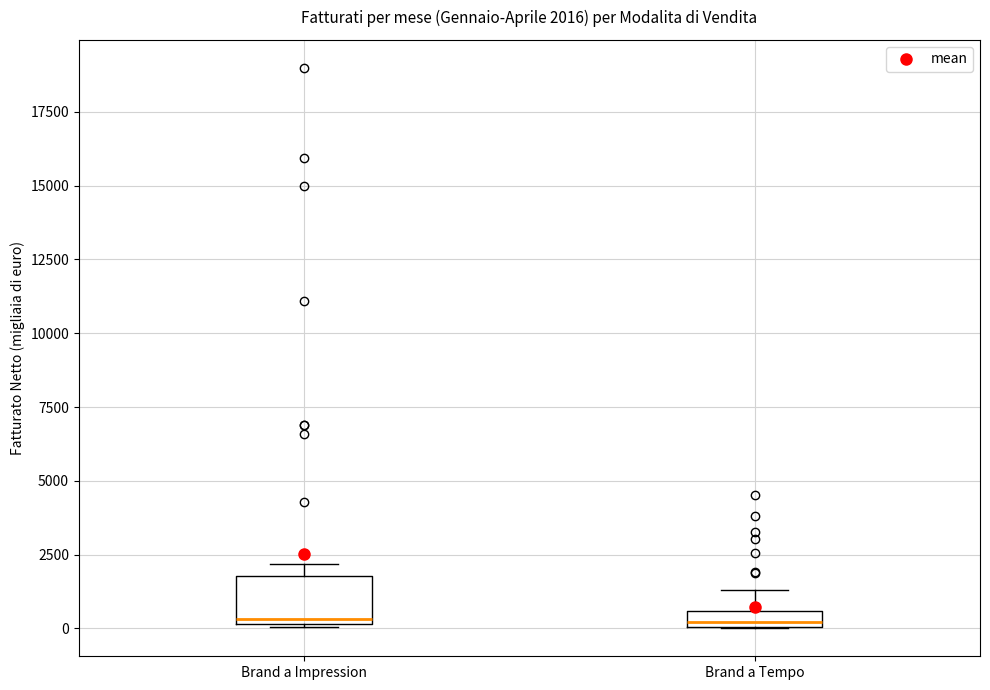

Which box is the tallest, from its lower edge to its upper edge?

Brand a Impression